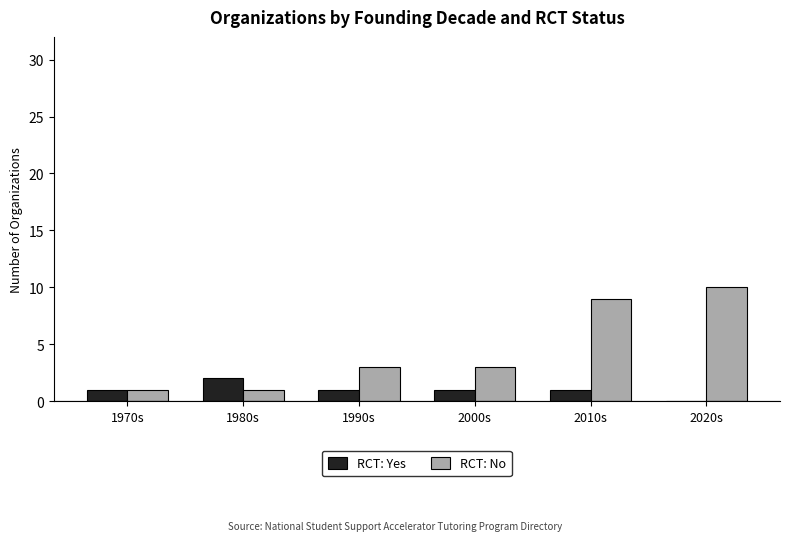

What is the highest value of the RCT: Yes series?

2